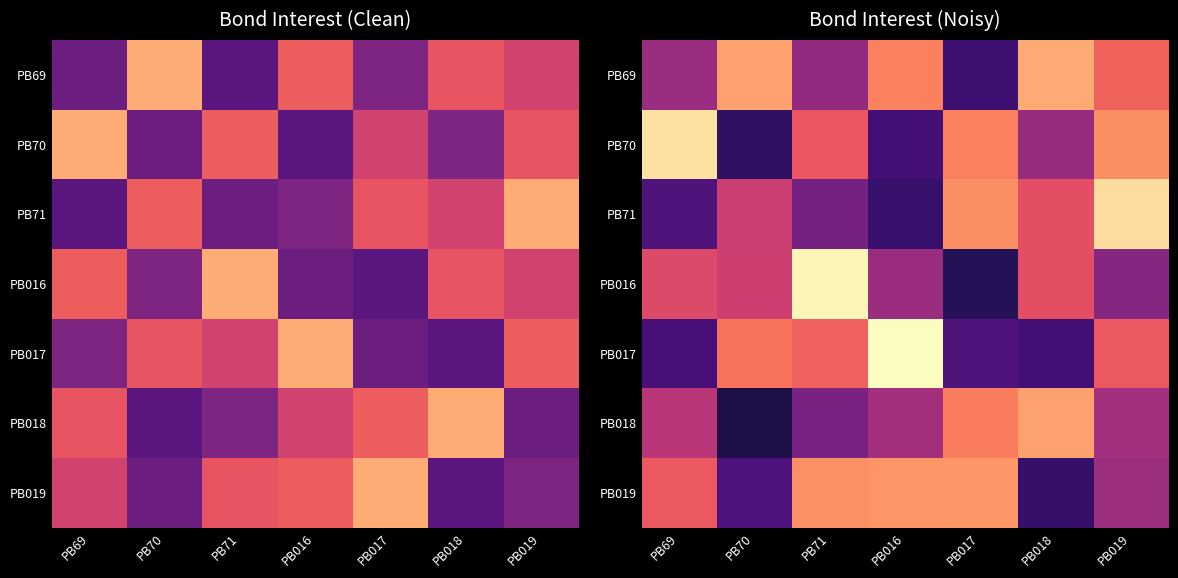

What is the sum of the PB70 values at PB019 and PB69?

14.6